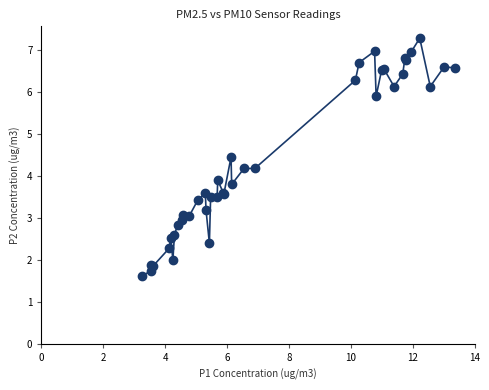

What Y value in the scatter plot is closest to 4?

3.9